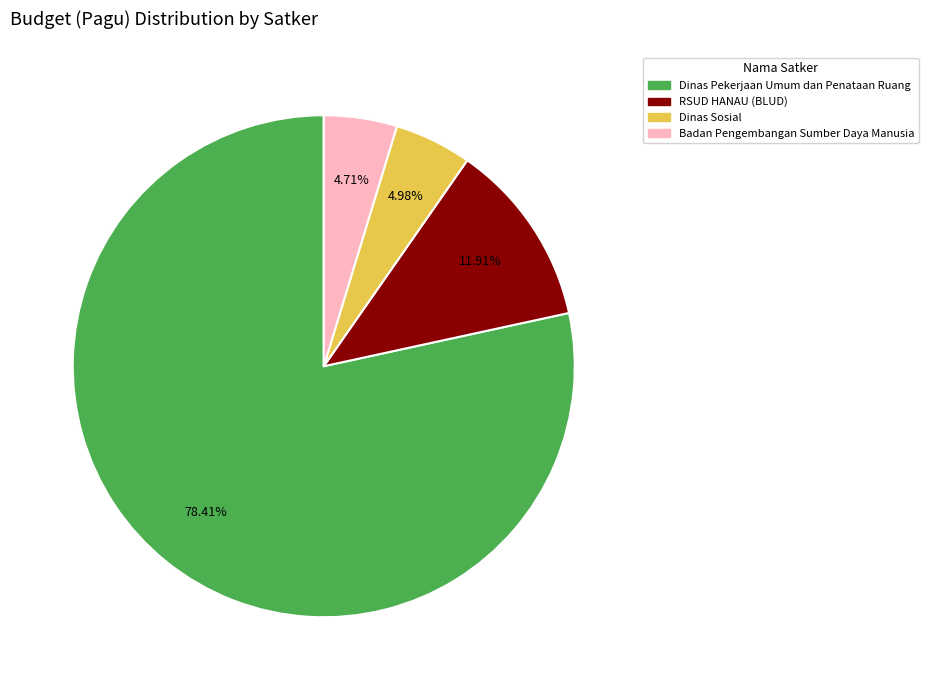

Is there any slice that represents more than half of the pie?

Yes